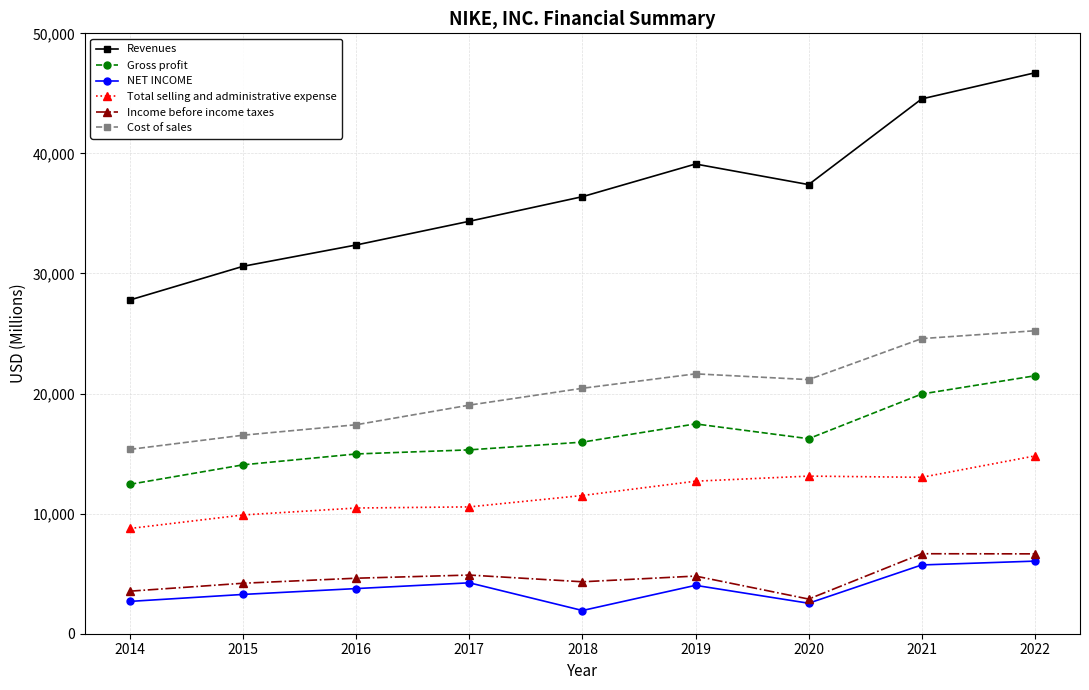

What is the sum of all Cost of sales values?

181383